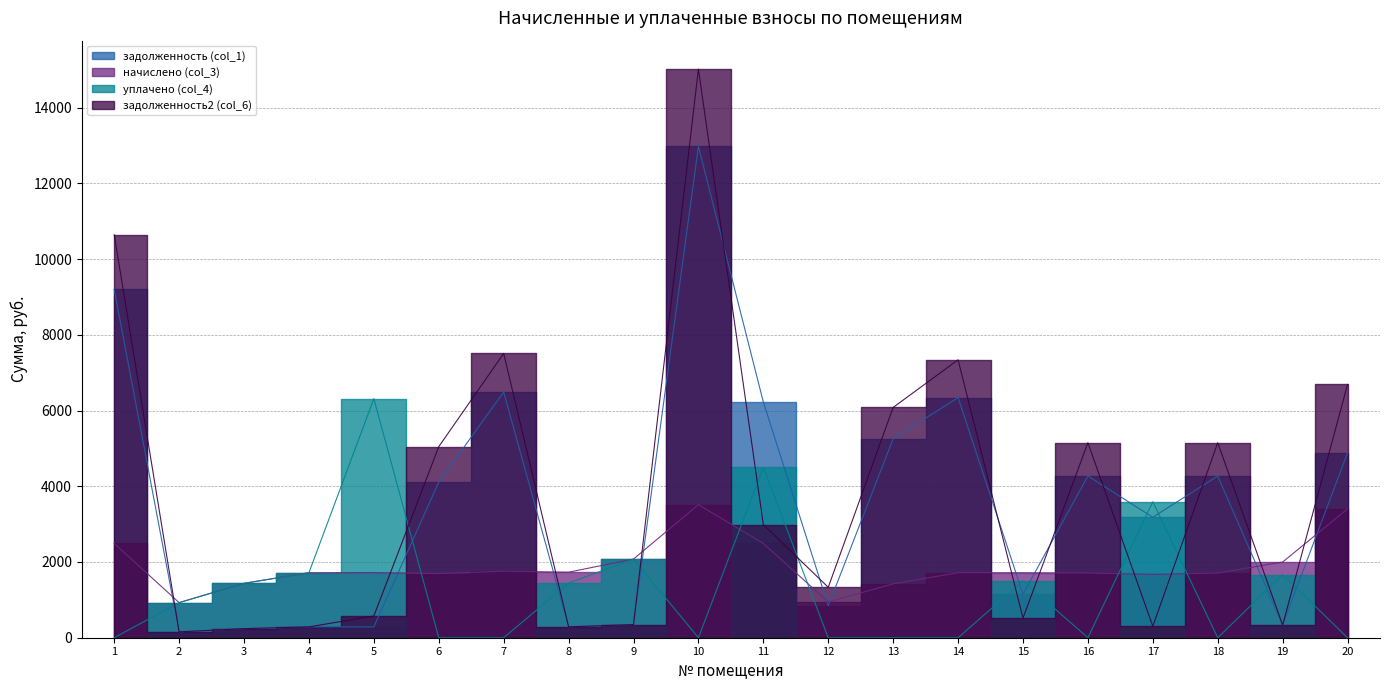

What is the spread (max minus min) of values at 10?

15017.1